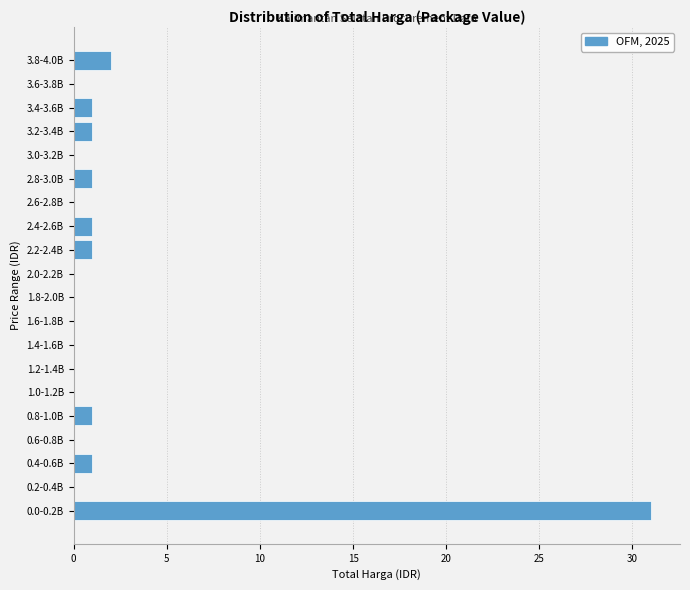

Reading bottom to top, list all the values displayed in this chart.

0.0-0.2B=31	0.2-0.4B=0	0.4-0.6B=1	0.6-0.8B=0	0.8-1.0B=1	1.0-1.2B=0	1.2-1.4B=0	1.4-1.6B=0	1.6-1.8B=0	1.8-2.0B=0	2.0-2.2B=0	2.2-2.4B=1	2.4-2.6B=1	2.6-2.8B=0	2.8-3.0B=1	3.0-3.2B=0	3.2-3.4B=1	3.4-3.6B=1	3.6-3.8B=0	3.8-4.0B=2